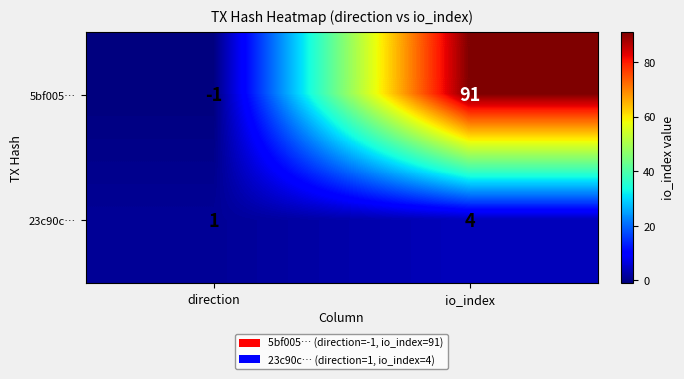

Which category has the lowest value in the 23c90c… series?

direction